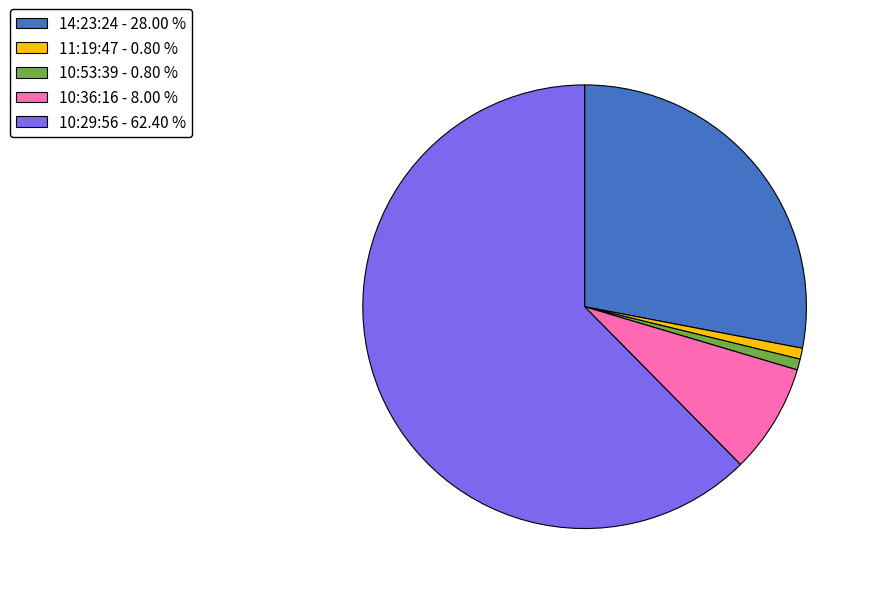

Between 10:53:39 - 0.80 % and 10:29:56 - 62.40 %, which is larger?

10:29:56 - 62.40 %